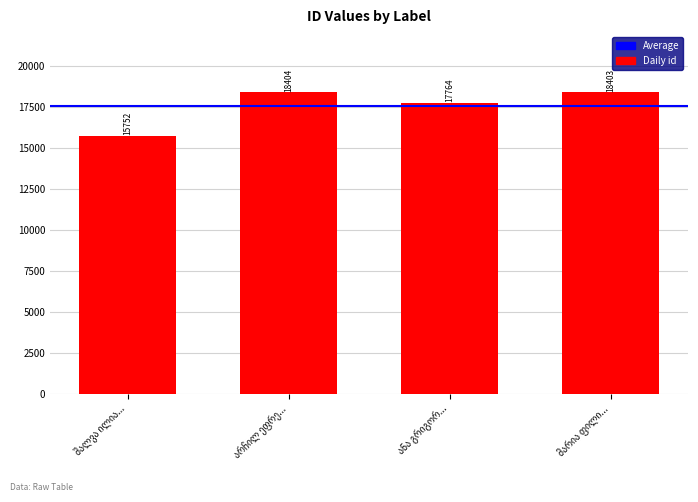

What is the greatest value displayed?

18404